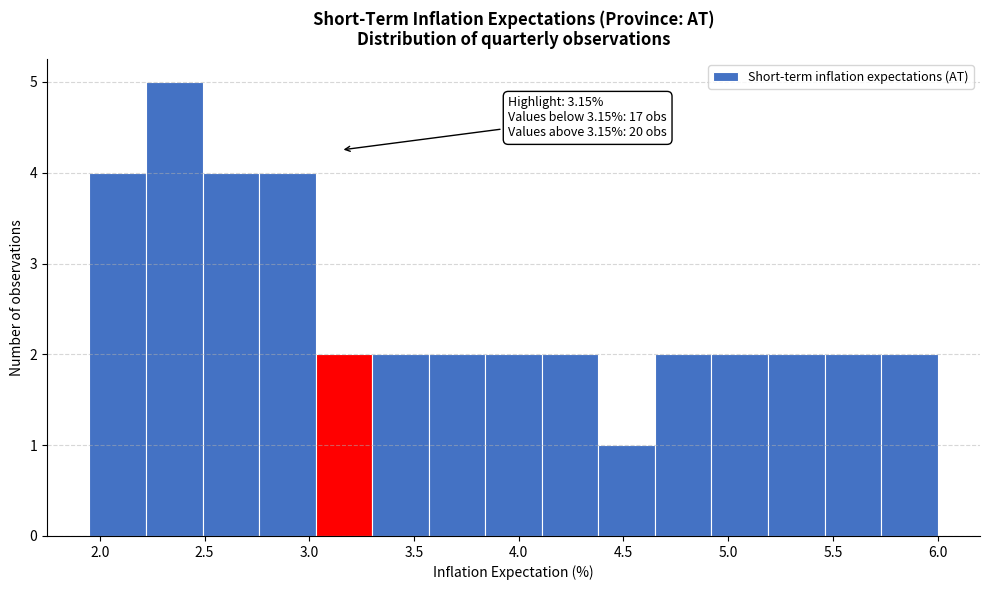

Which range on the x-axis has the tallest bar?

2.22 to 2.49